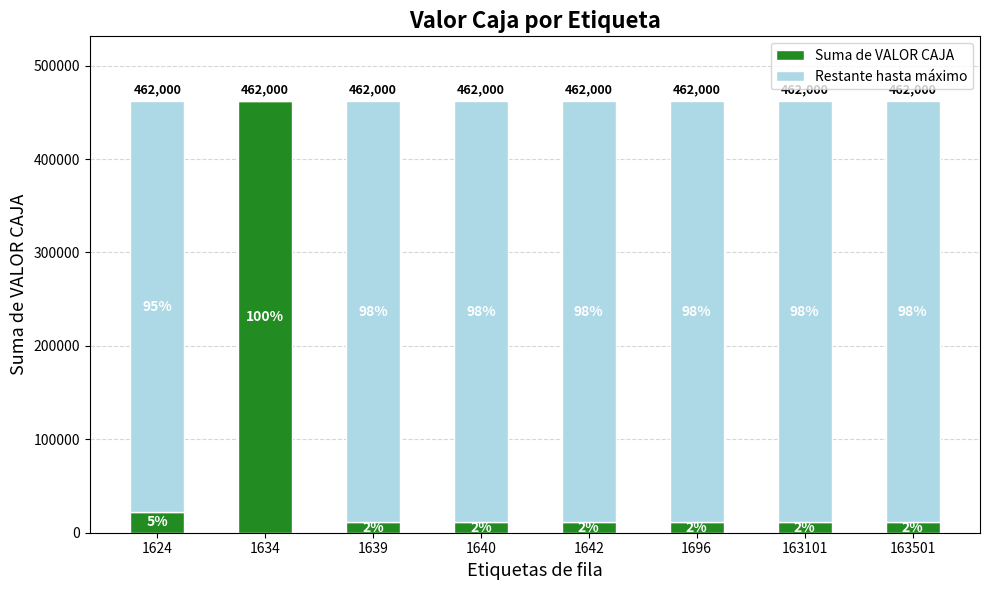

What is the difference between the maximum and second lowest values in the Restante hasta máximo series?

11000